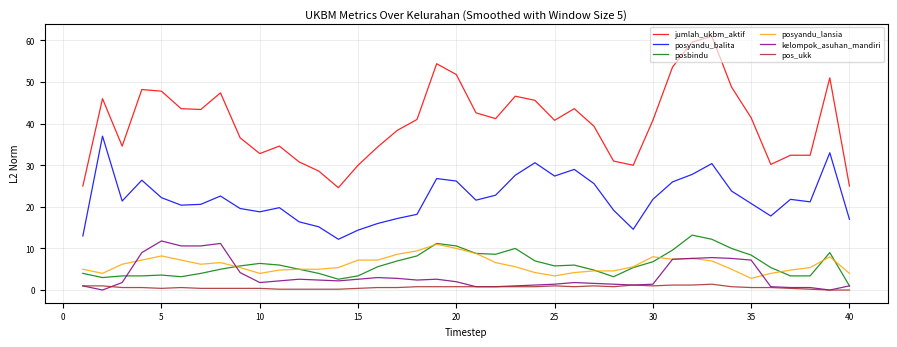

Which series has the largest range (max minus min)?

jumlah_ukbm_aktif